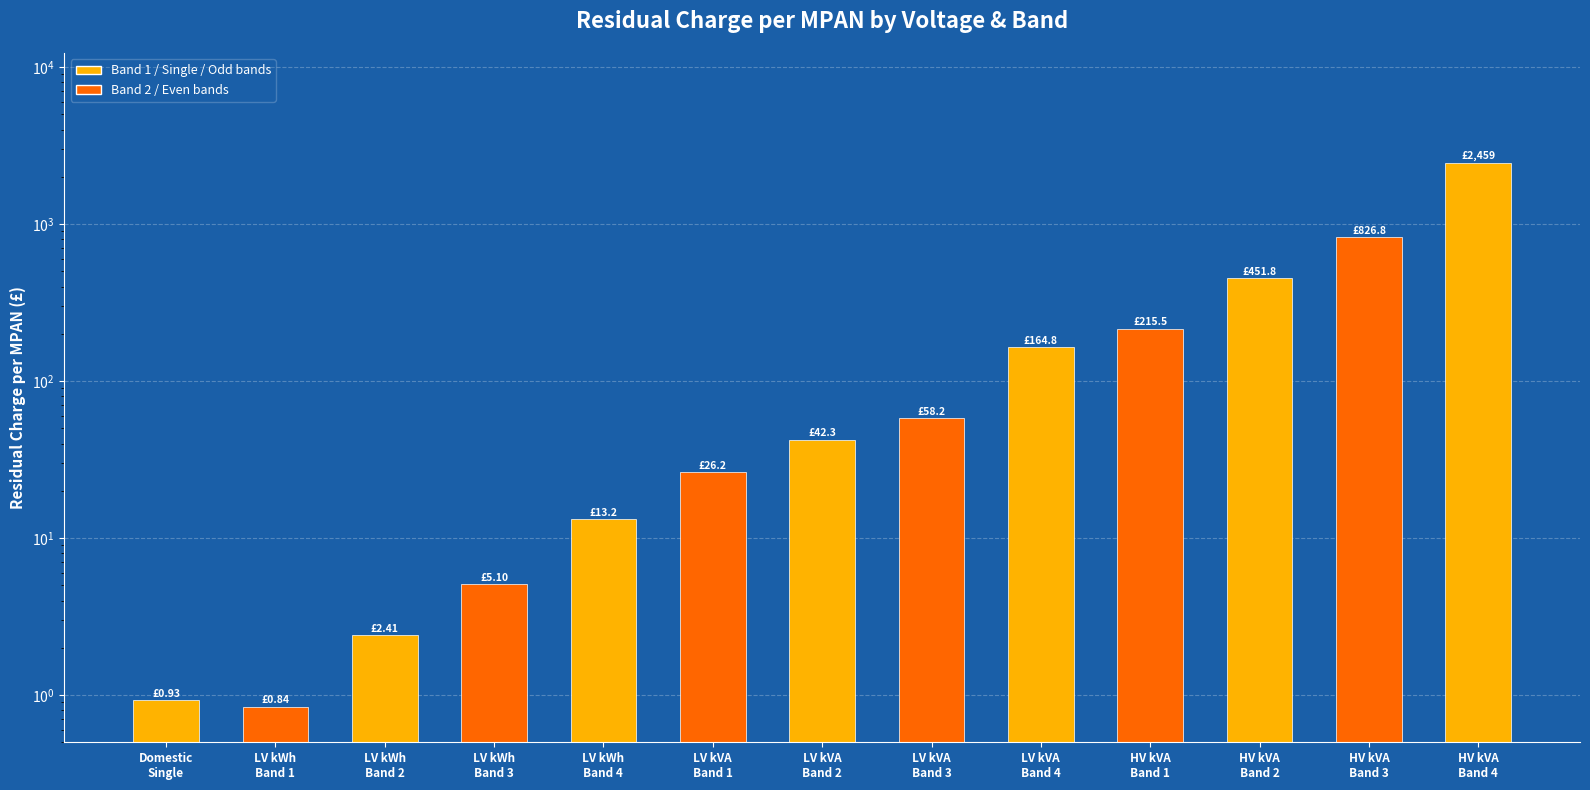

At which category does the chart reach its minimum across all series?

LV kWh
Band 1